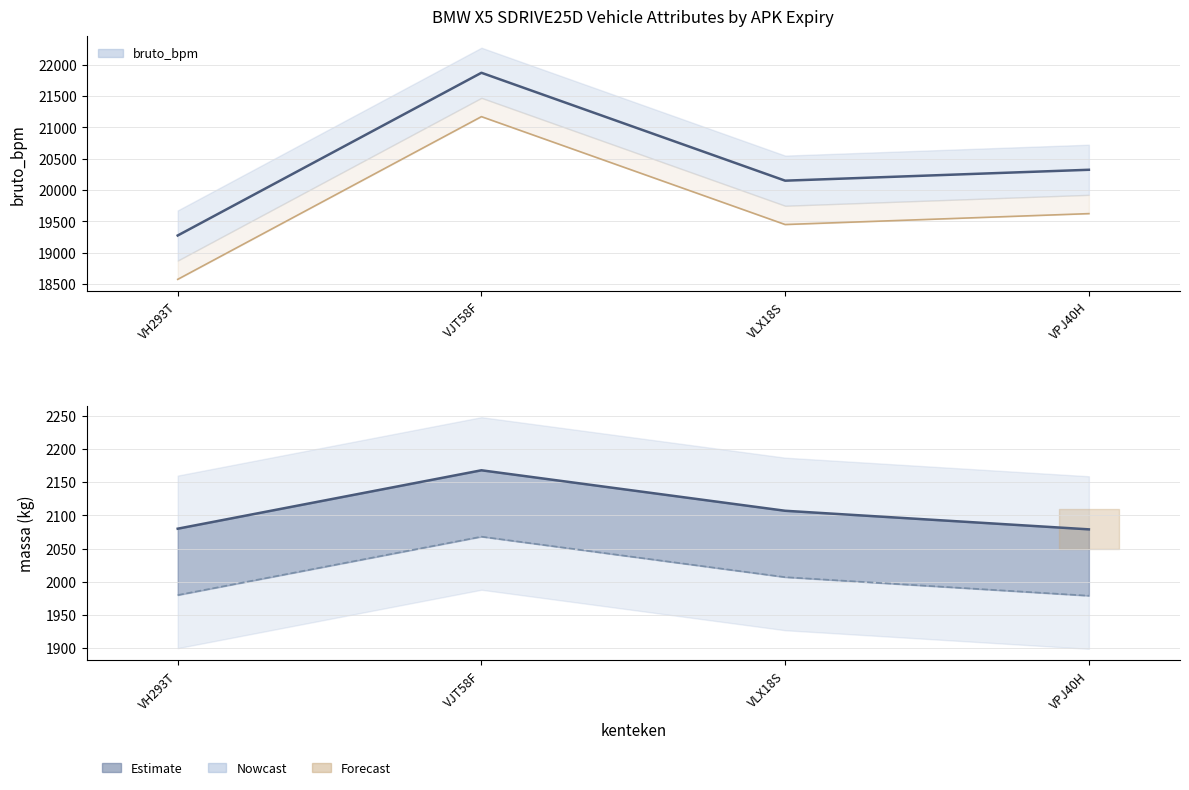

What is the label of the 4th point from the left?

VPJ40H